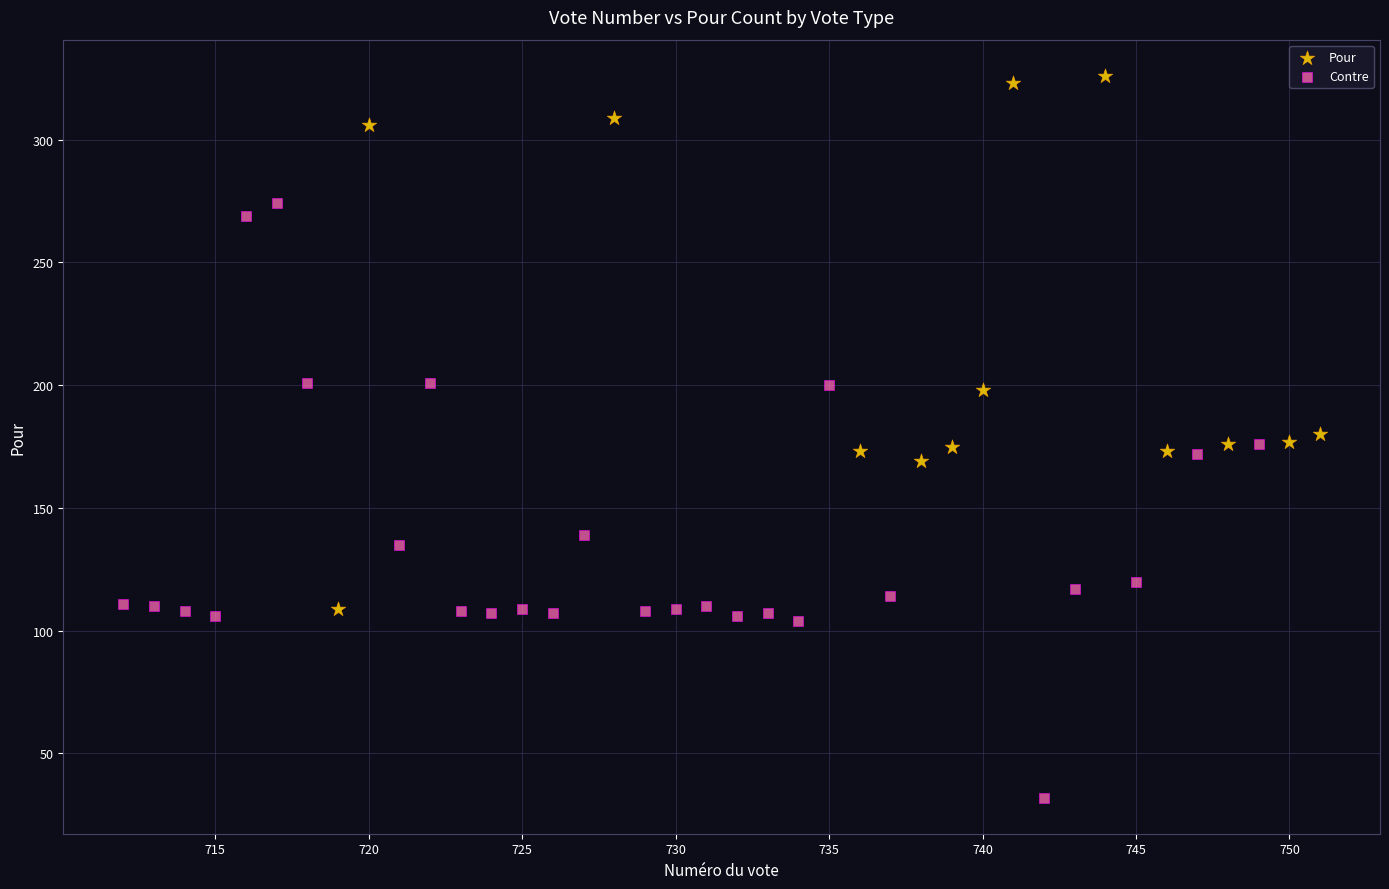

Which series reaches the minimum Y coordinate?

Contre